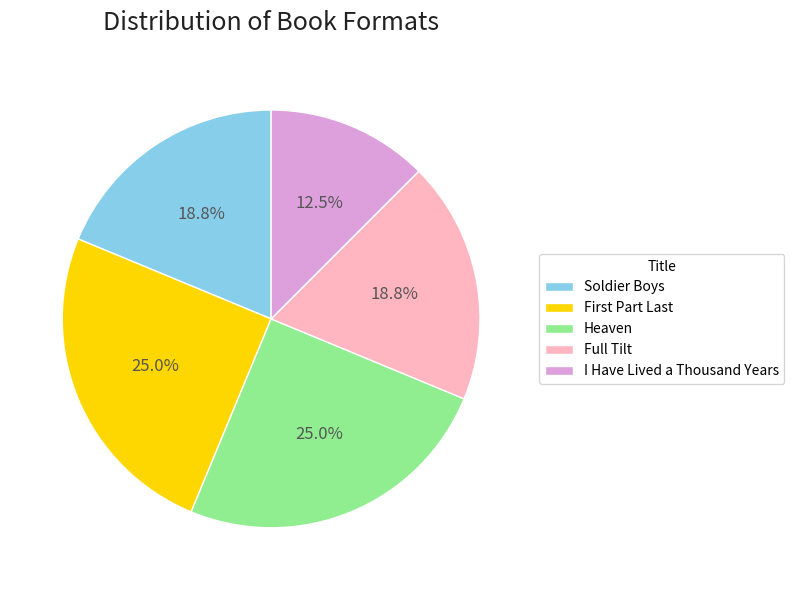

Is there any slice that represents more than half of the pie?

No